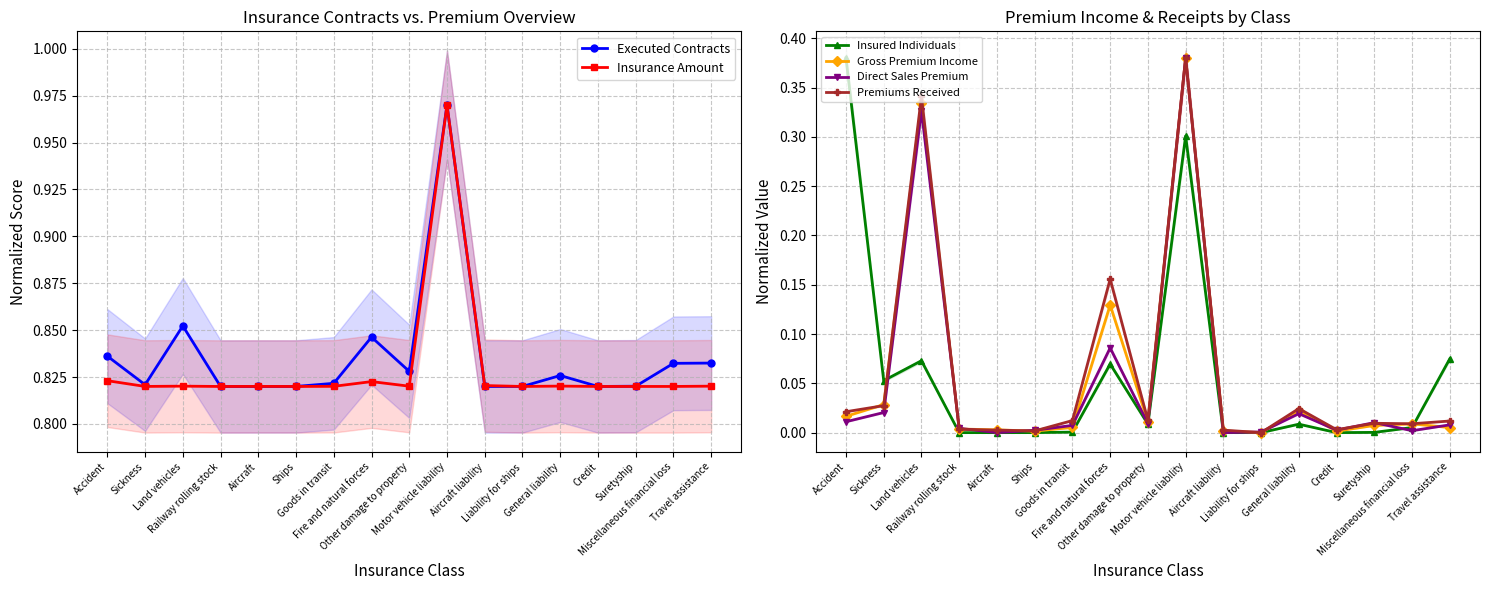

After their last crossing, which series has the higher values: Premiums Received or Insured Individuals?

Insured Individuals